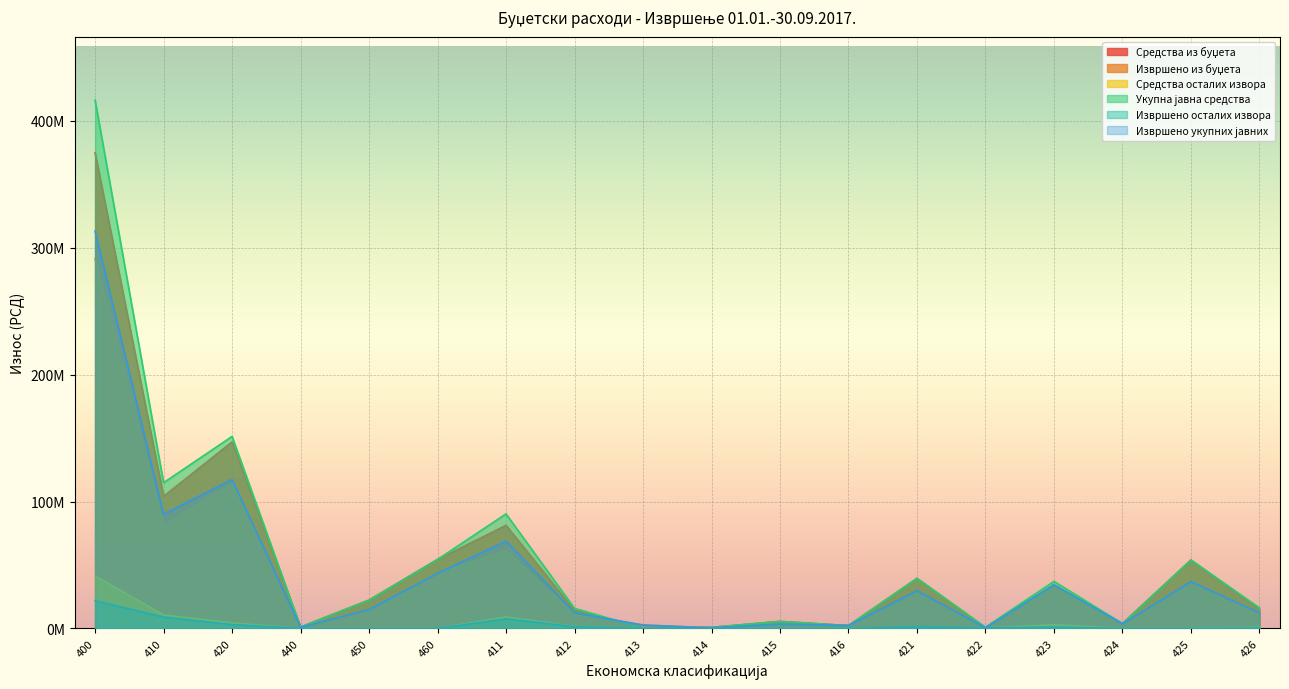

The Средства из буџета series shows 147011654.0 at 420. True or false?

True